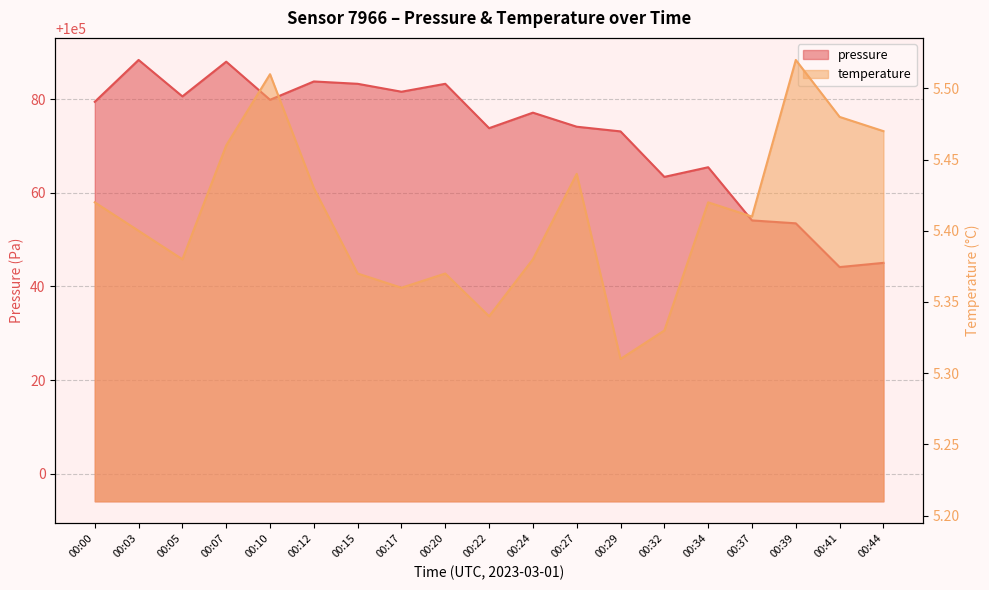

What is the value of the pressure point at the 15th from the left?

100065.4